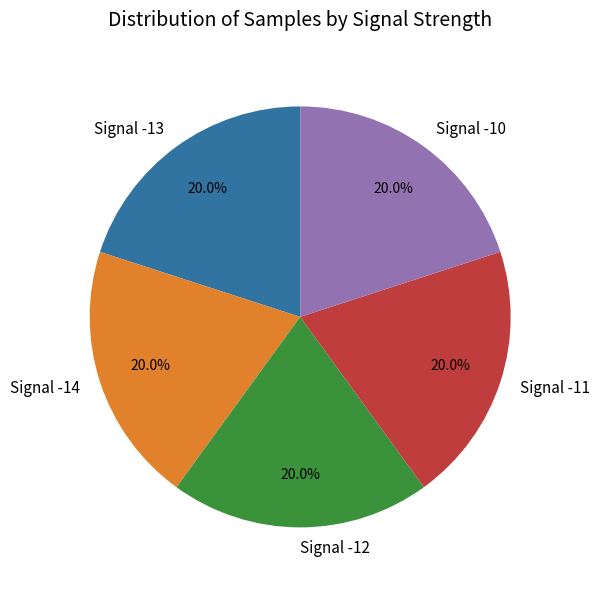

Is the sum of Signal -10 and Signal -11 greater than half?

No